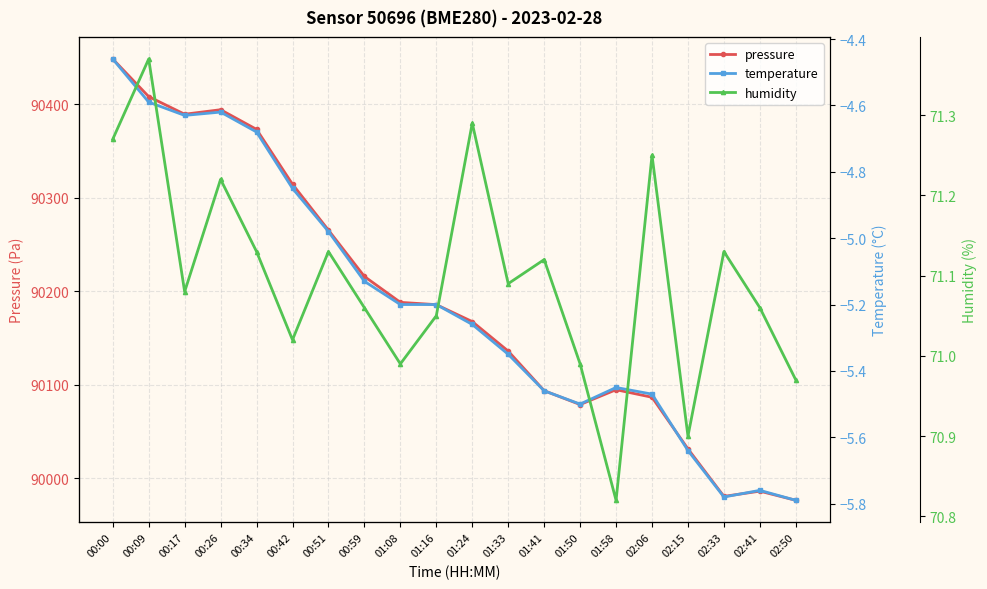

List the labels in order of pressure value, smallest first.

02:50, 02:33, 02:41, 02:15, 01:50, 02:06, 01:41, 01:58, 01:33, 01:24, 01:16, 01:08, 00:59, 00:51, 00:42, 00:34, 00:17, 00:26, 00:09, 00:00